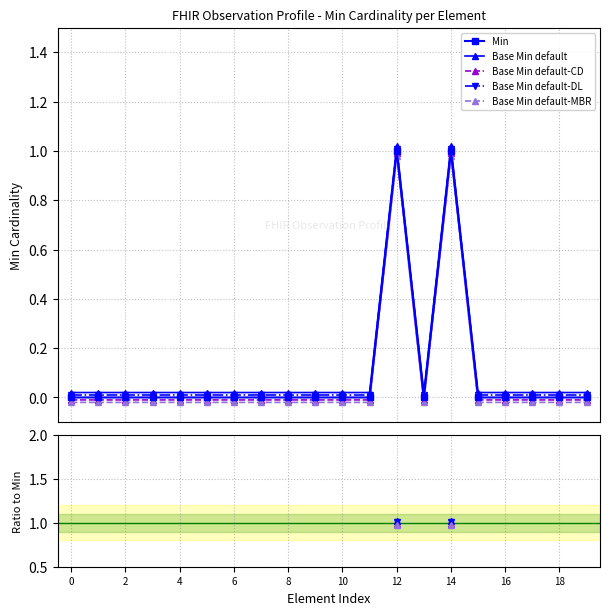

True or false: Base Min default has a value of nan at 4.

False